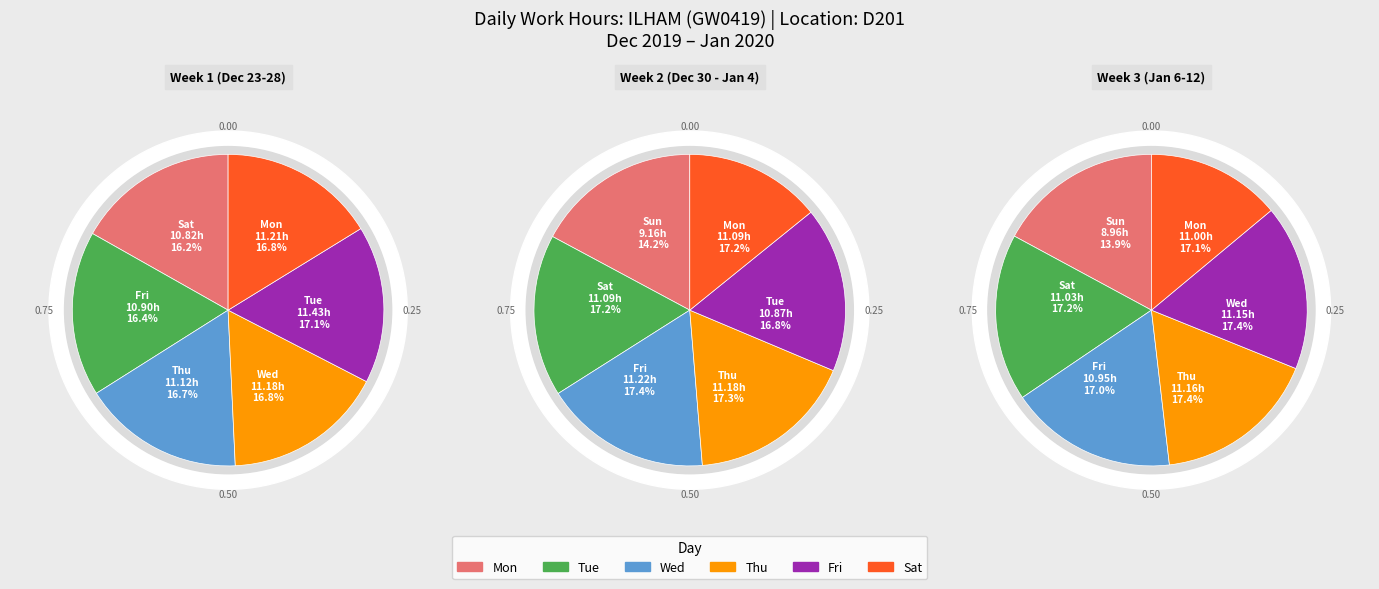

Which category has the biggest portion of the pie?

Tue